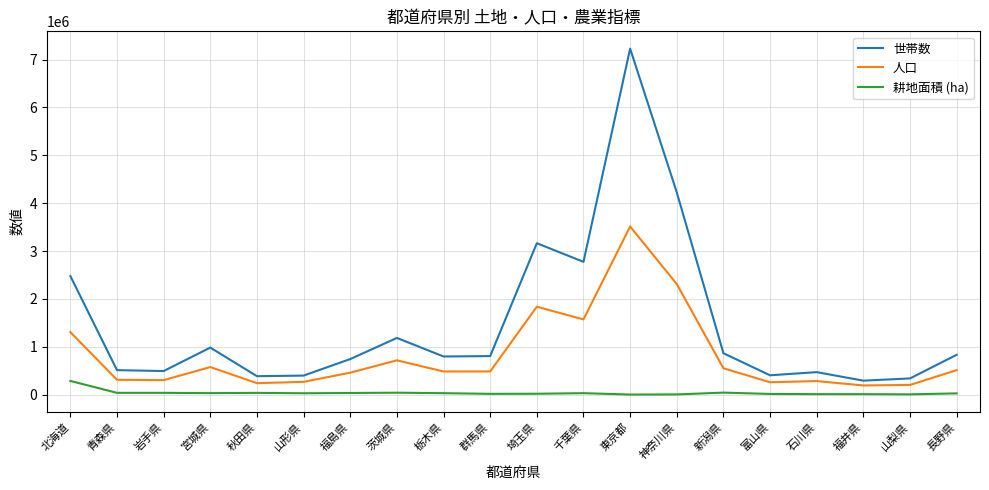

What is the difference between the highest and lowest values at 山梨県?

333028.0